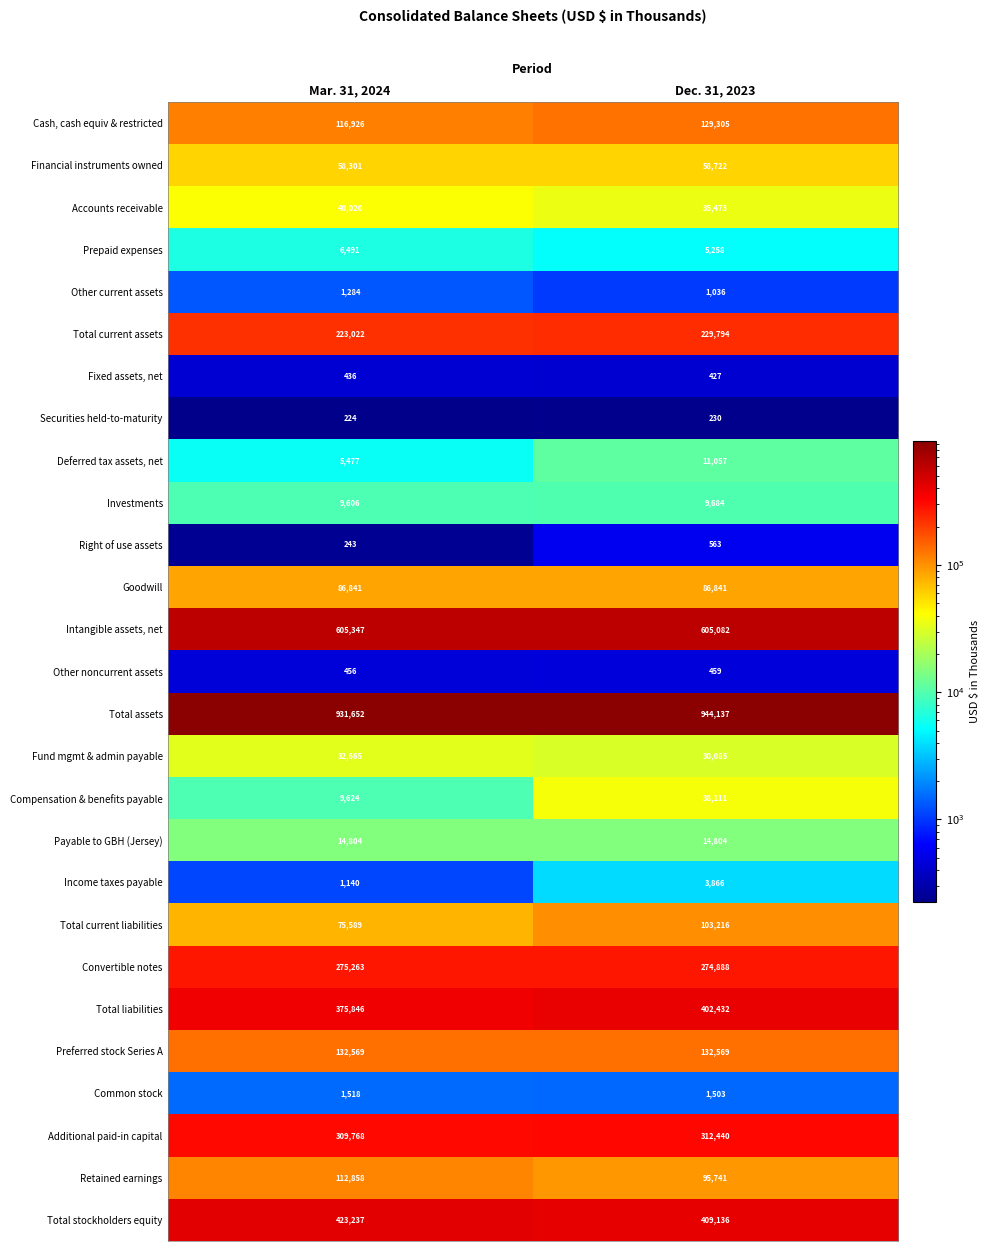

The Compensation & benefits payable series shows 26187 at Dec. 31, 2023. True or false?

False